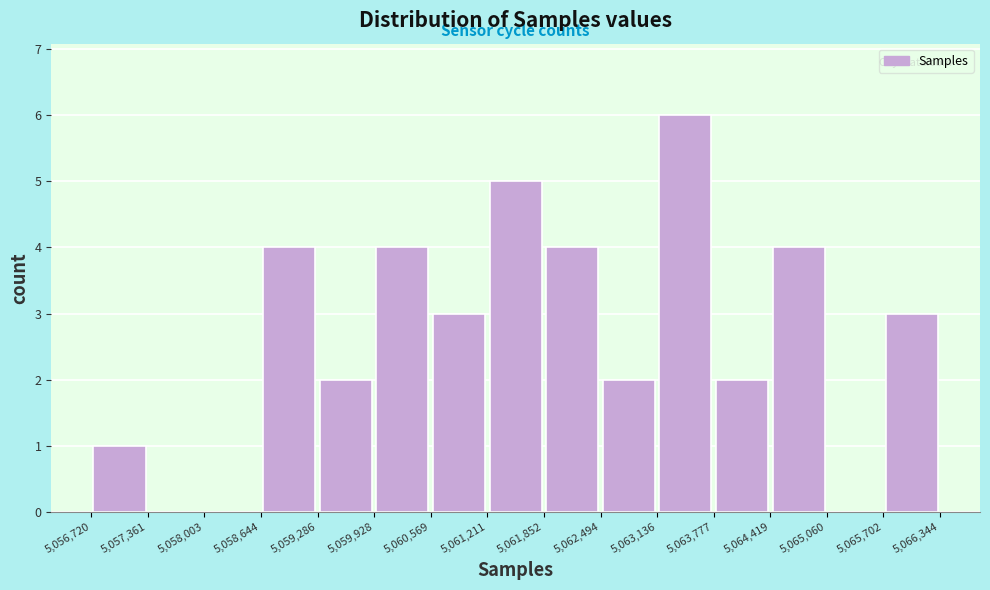

Reading left to right, transcribe this chart: for each bar, give the range it covers on the x-axis and its height. The values are not printed on the chart, so give them approximately, as read against the axis.

5,056,720 to 5,057,361: 1
5,057,361 to 5,058,003: 0
5,058,003 to 5,058,644: 0
5,058,644 to 5,059,286: 4
5,059,286 to 5,059,928: 2
5,059,928 to 5,060,569: 4
5,060,569 to 5,061,211: 3
5,061,211 to 5,061,852: 5
5,061,852 to 5,062,494: 4
5,062,494 to 5,063,136: 2
5,063,136 to 5,063,777: 6
5,063,777 to 5,064,419: 2
5,064,419 to 5,065,060: 4
5,065,060 to 5,065,702: 0
5,065,702 to 5,066,344: 3